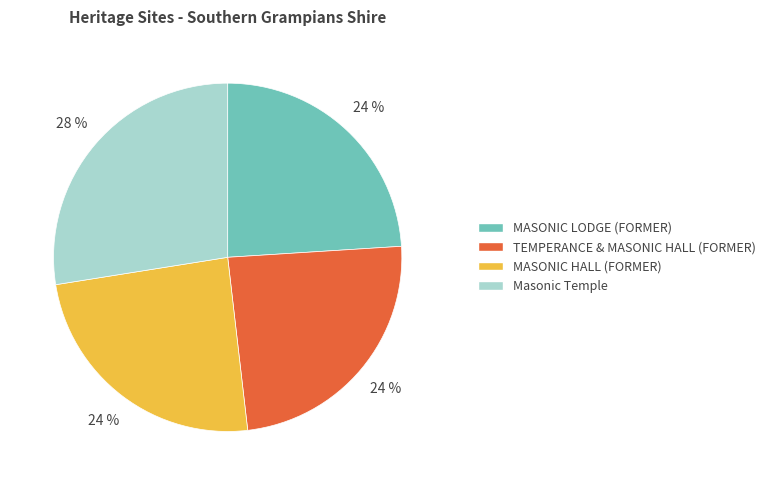

The TEMPERANCE & MASONIC HALL (FORMER) slice represents 12% of the pie. True or false?

False